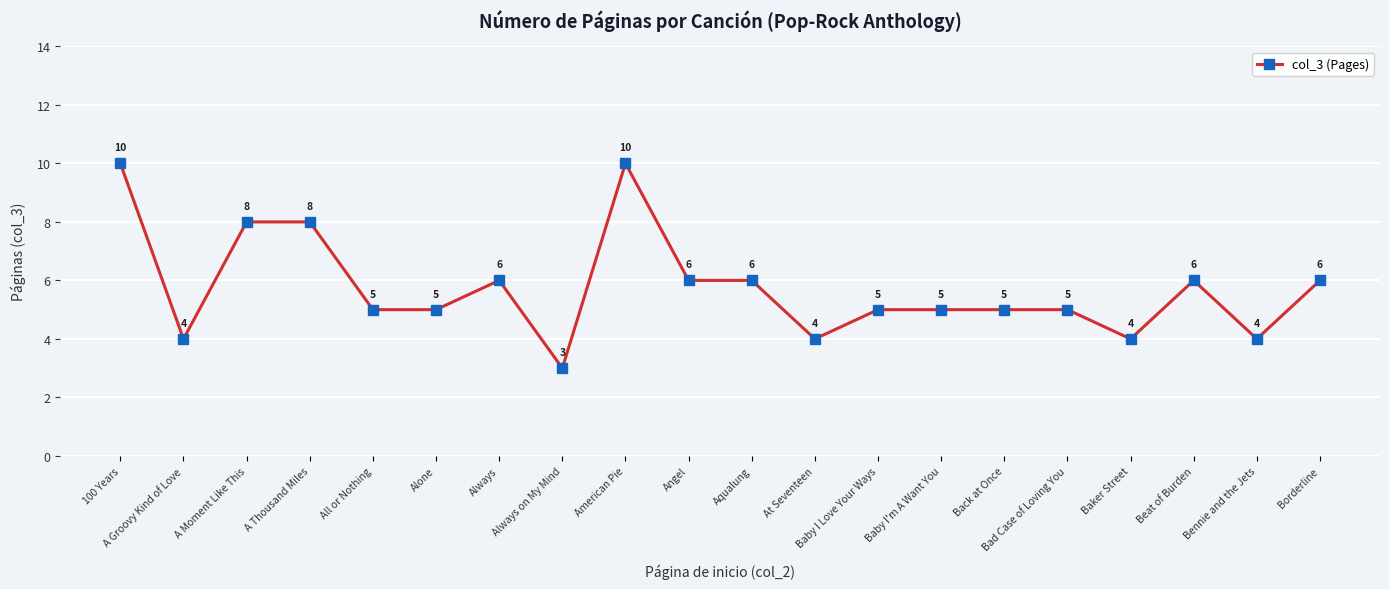

What is the average value?

6